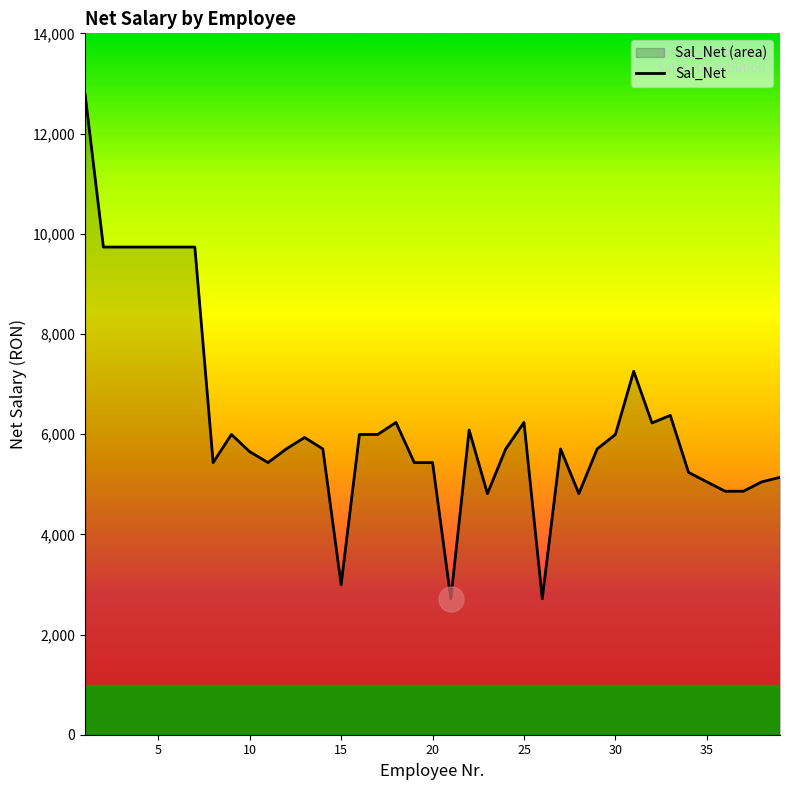

How many data points are less than 5704?

16